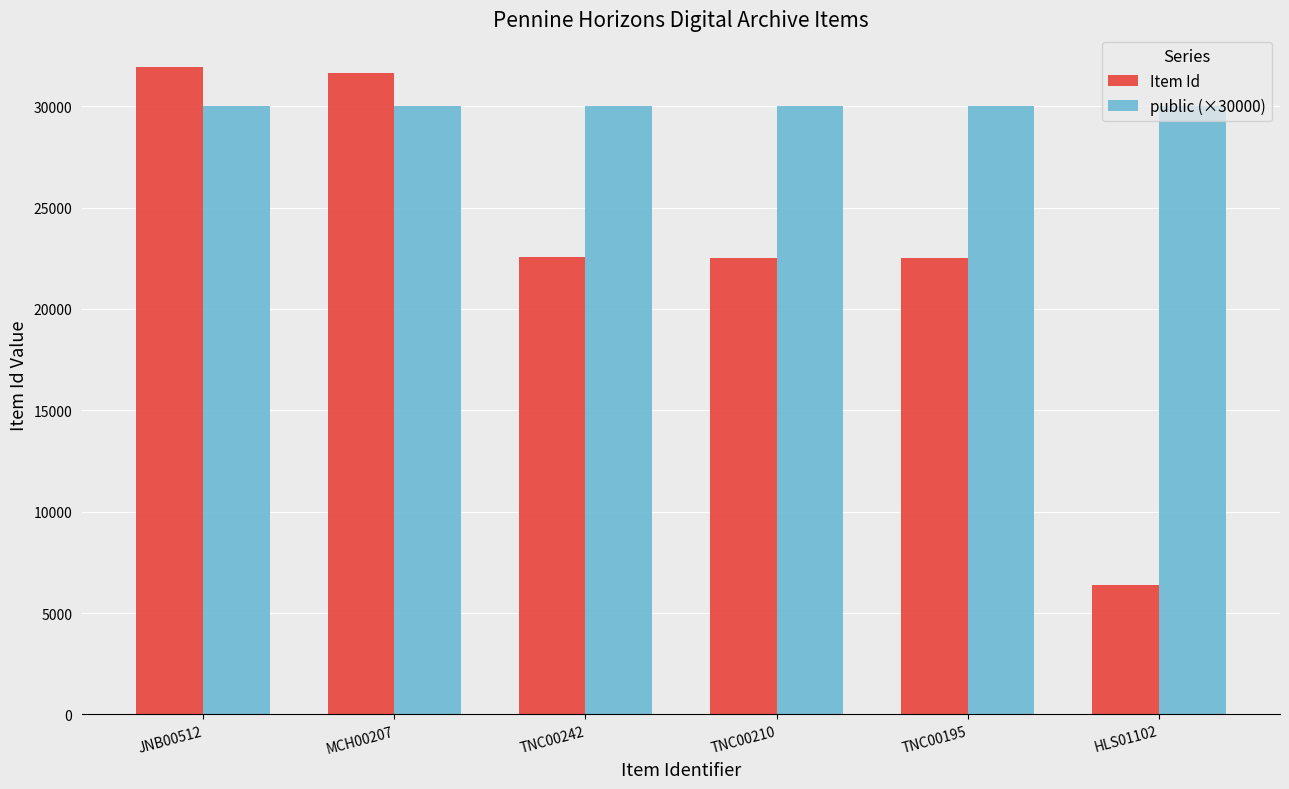

Is the value of Item Id at TNC00242 greater than the value of public (×30000) at MCH00207?

No